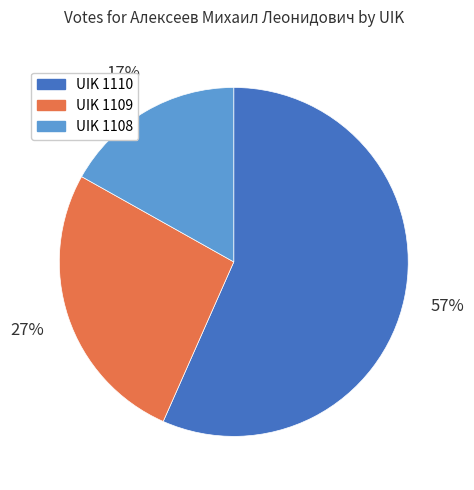

True or false: UIK 1109 accounts for 19% of the total.

False